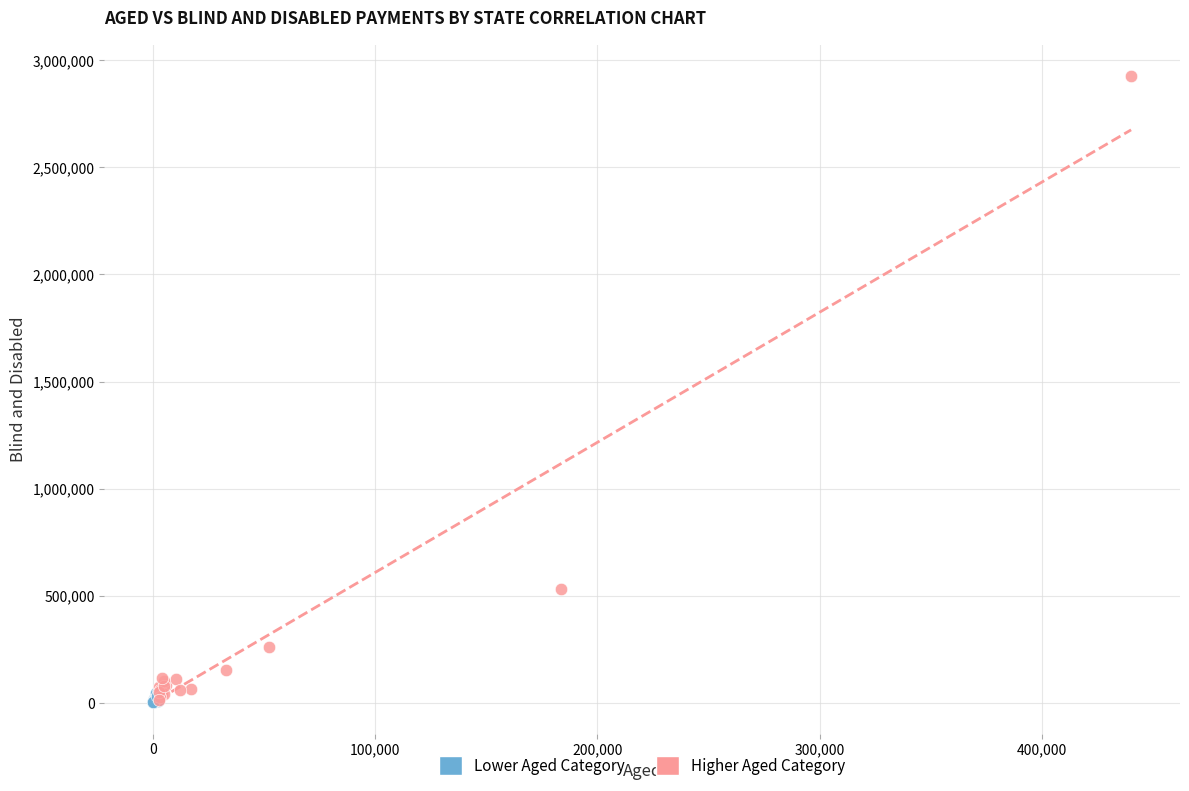

What are all the series names shown in the legend?

Lower Aged Category, Higher Aged Category